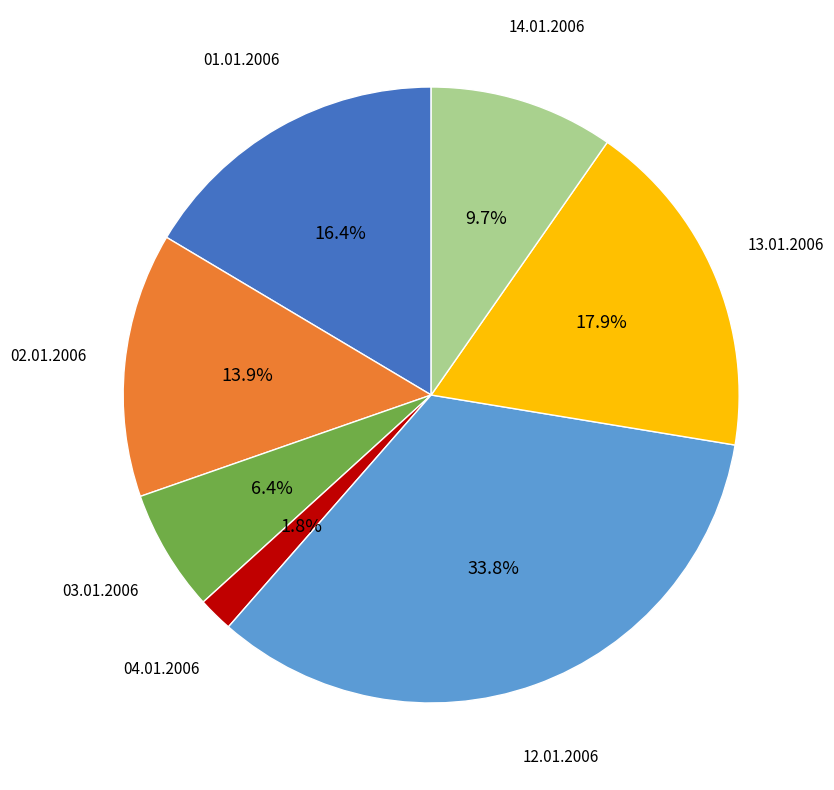

To the nearest percent, what is the average slice percentage?

14%